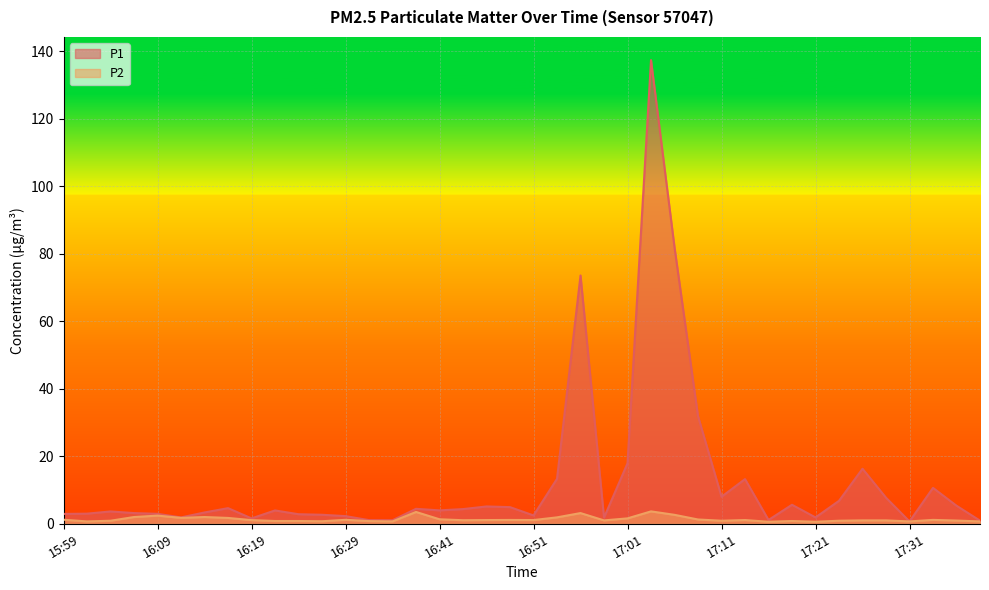

Rank the categories by P2 value from highest to lowest.

17:04, 16:39, 16:56, 17:06, 16:09, 16:06, 16:14, 16:54, 16:11, 16:16, 17:01, 16:41, 17:09, 15:59, 16:29, 17:34, 16:49, 16:46, 16:51, 17:14, 16:19, 16:44, 16:59, 17:26, 17:29, 17:36, 16:04, 17:11, 17:24, 16:21, 16:24, 17:19, 16:31, 16:26, 16:01, 16:36, 17:31, 17:39, 17:16, 17:21